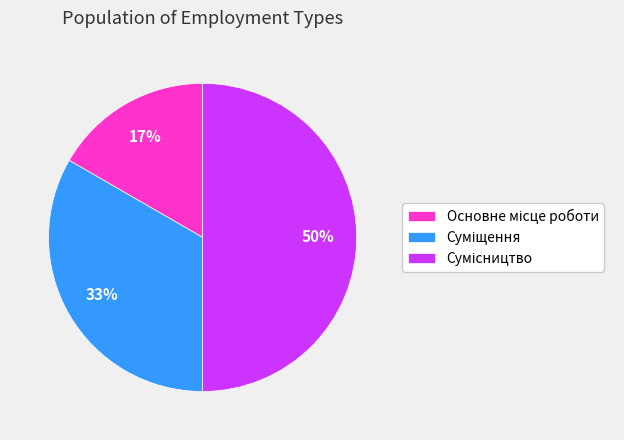

To the nearest percent, what is the difference between the largest and smallest slice percentages?

33%